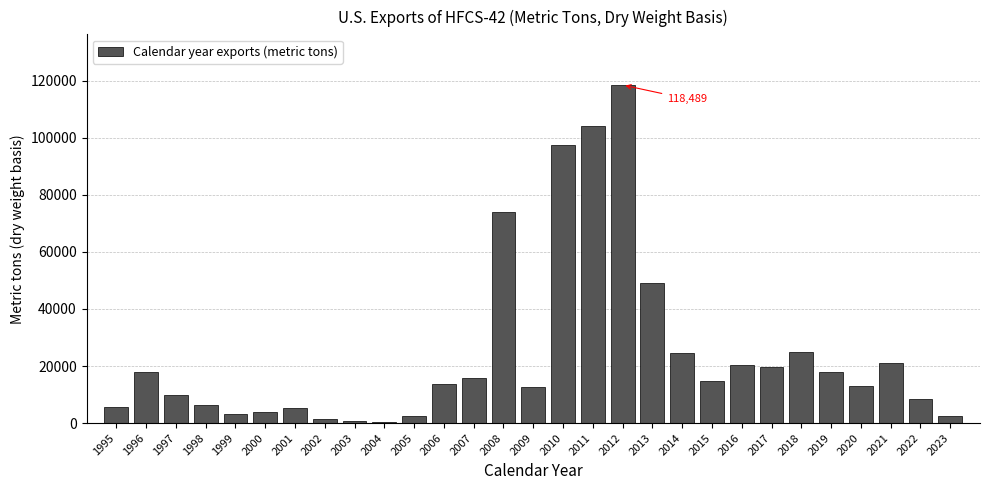

What is the sum of all values?

709497.3